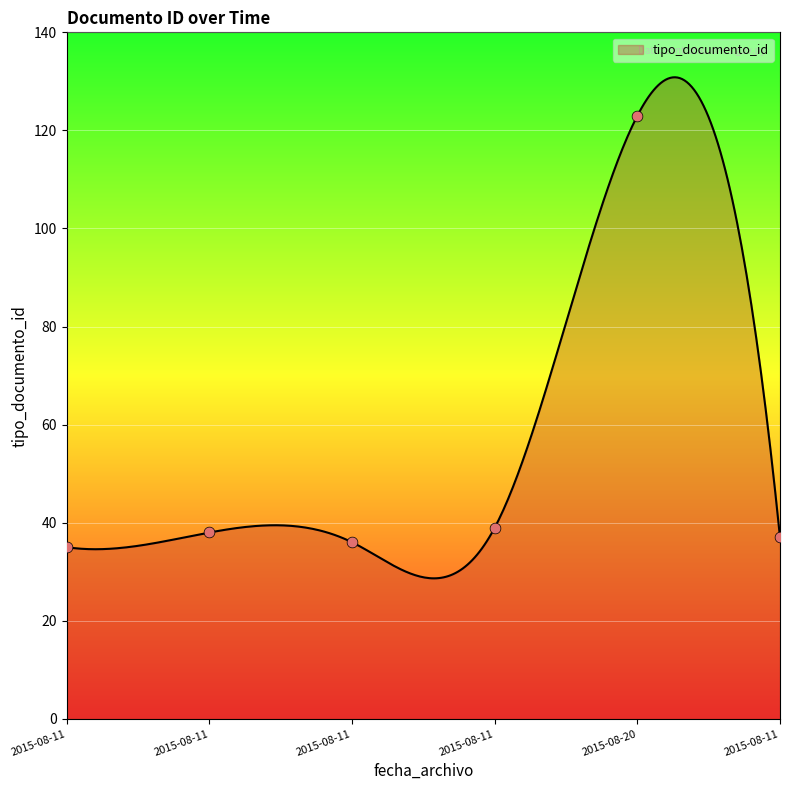

Between 2015-08-11 and 2015-08-20, which is larger?

2015-08-20